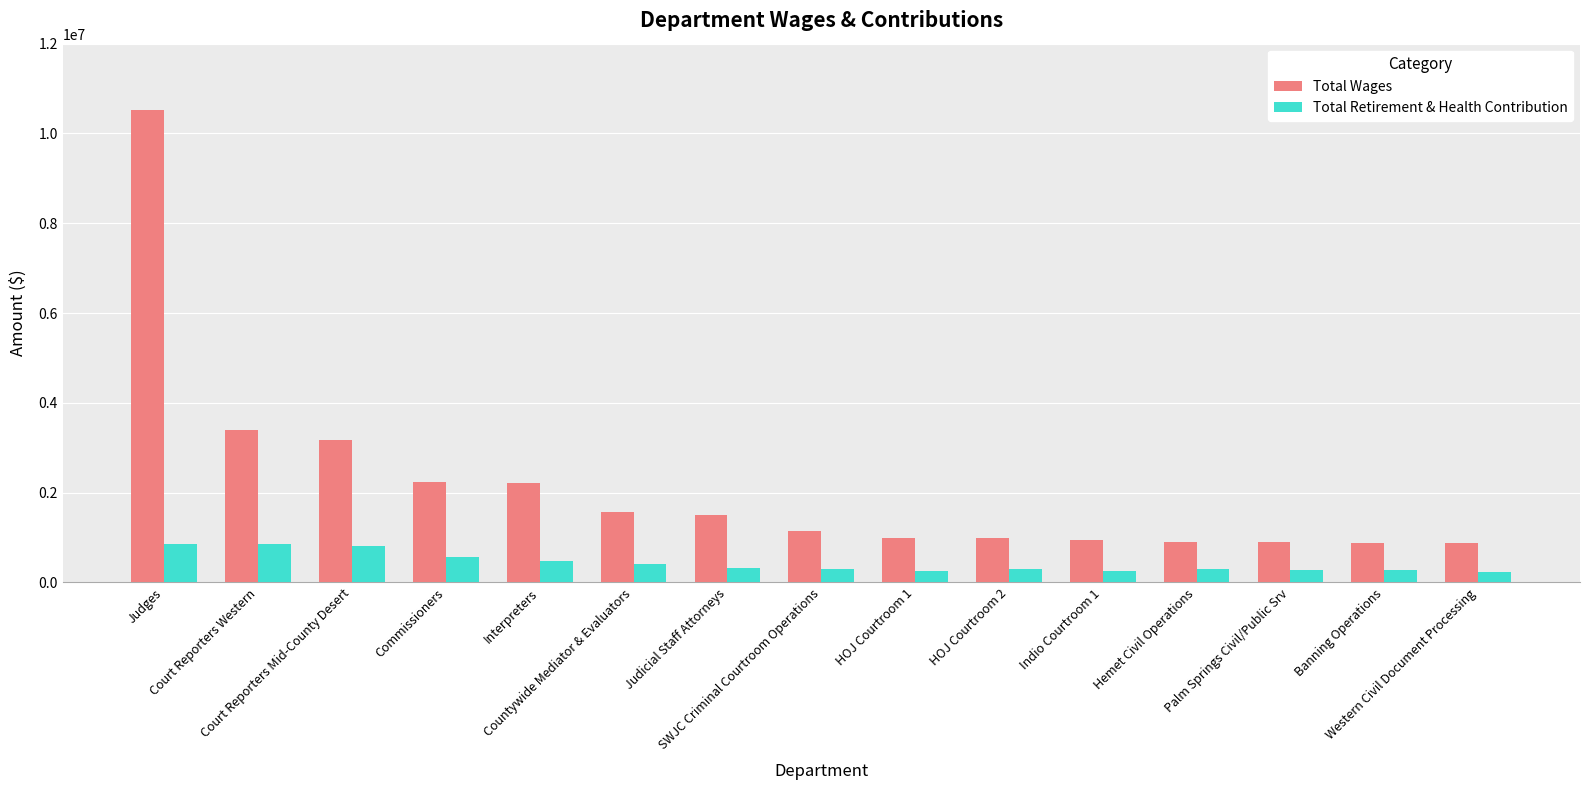

What is the sum of all Total Wages values?

32207618